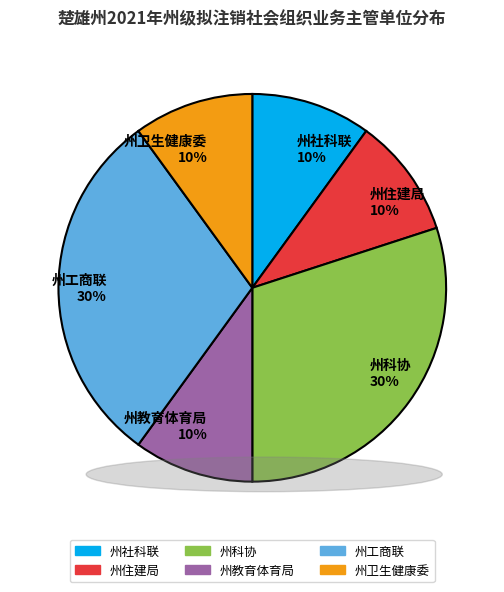

Is the sum of 州卫生健康委 and 州科协 greater than half?

No